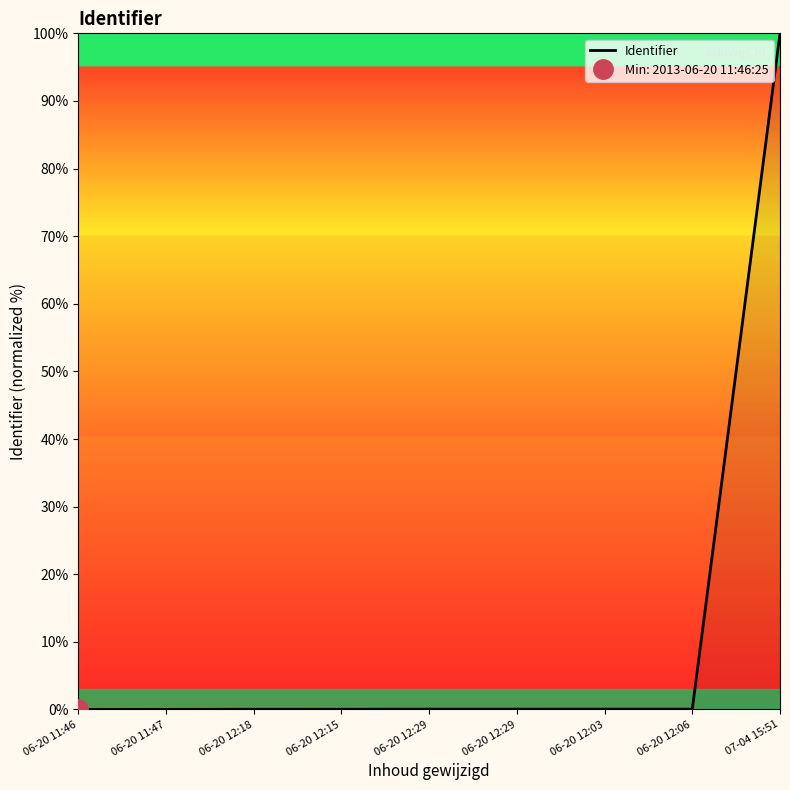

Is it true that the value at 06-20 12:29 is 0.0?

True